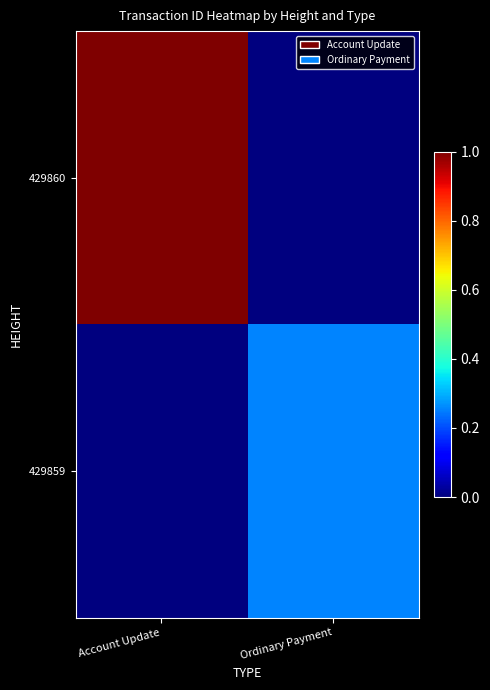

How many data points does each series have?

2